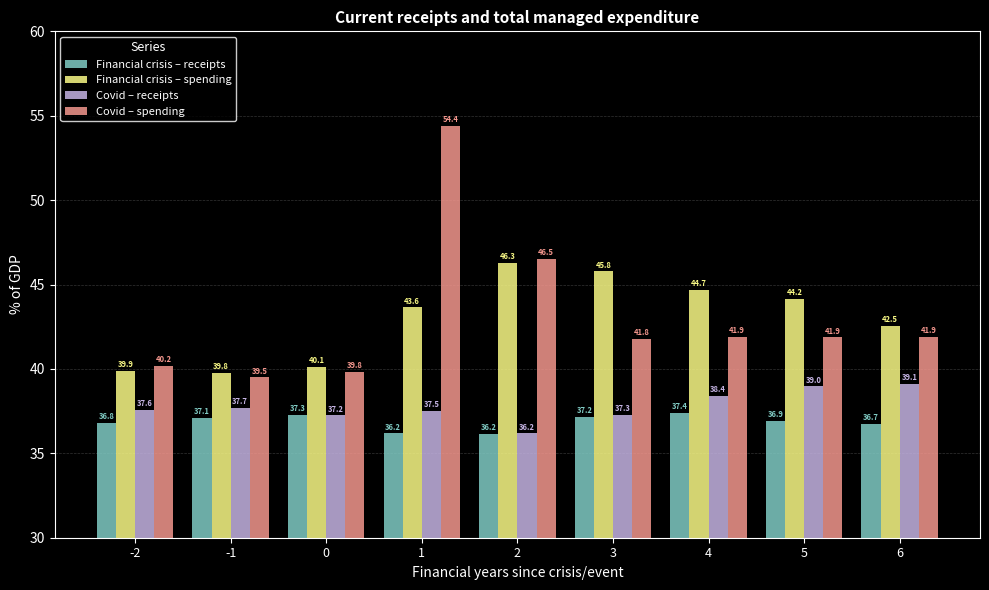

What is the value of the Covid – spending bar at the 1st from the left?

40.2